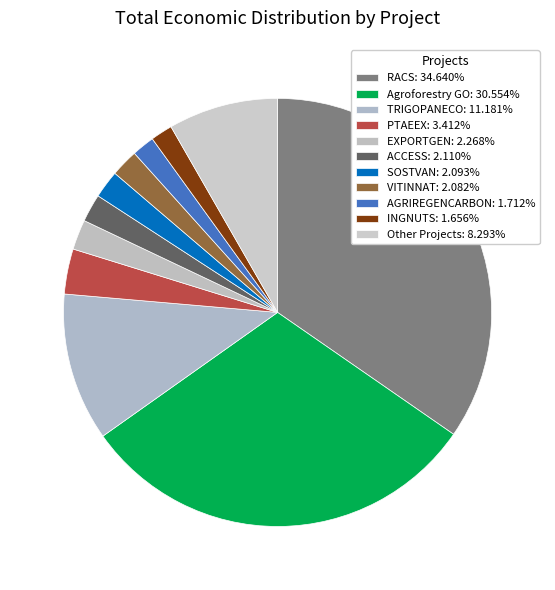

How many segments does this pie chart have?

11